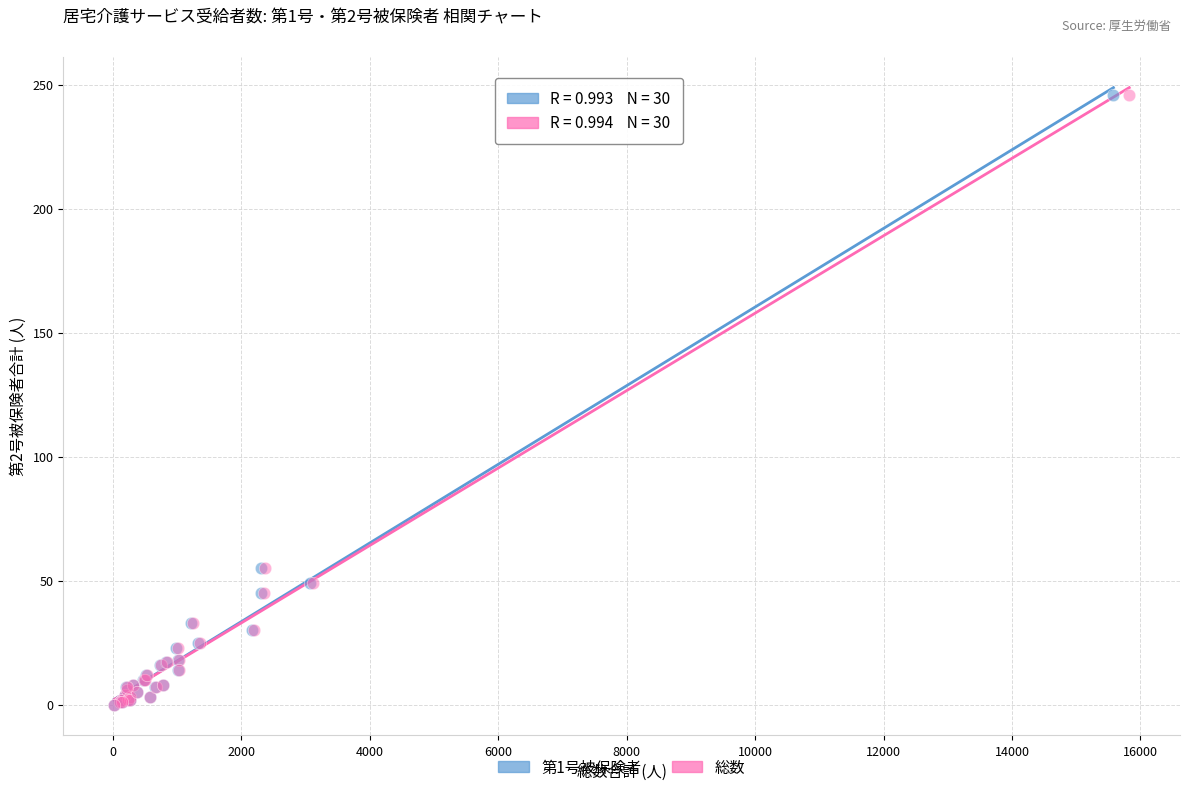

What are all the series names shown in the legend?

第1号被保険者, 総数